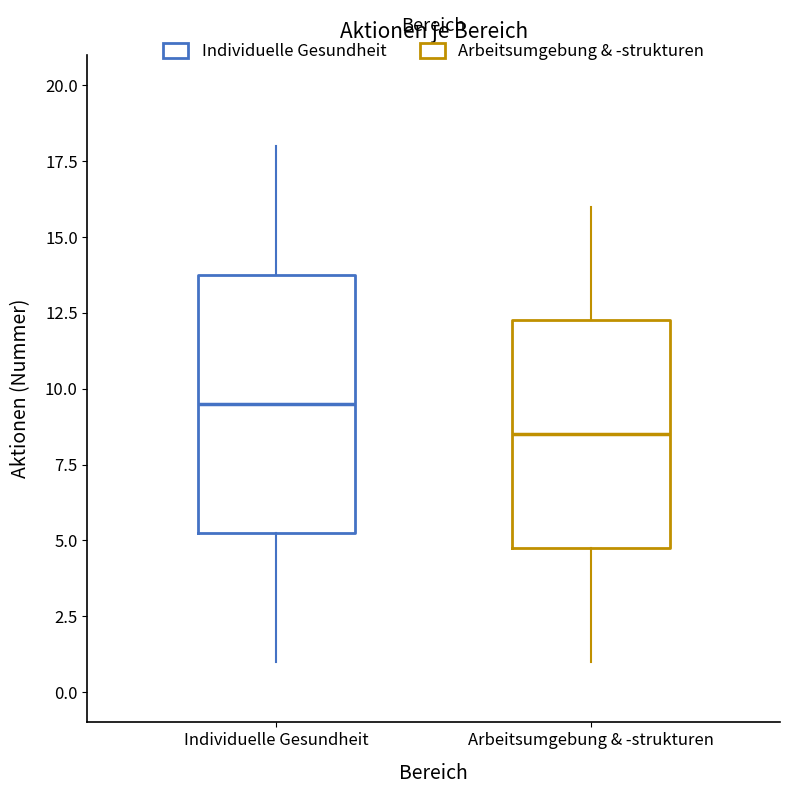

Reading left to right, read every box against the y-axis: the position of its median line, the range the box covers, and the ends of its whiskers. The values are not printed on the chart, so give them approximately, as read against the axis.

Individuelle Gesundheit: median 9.5, box 5.5 to 14.0, whiskers 1.0 to 18.0
Arbeitsumgebung & -strukturen: median 8.5, box 5.0 to 12.5, whiskers 1.0 to 16.0